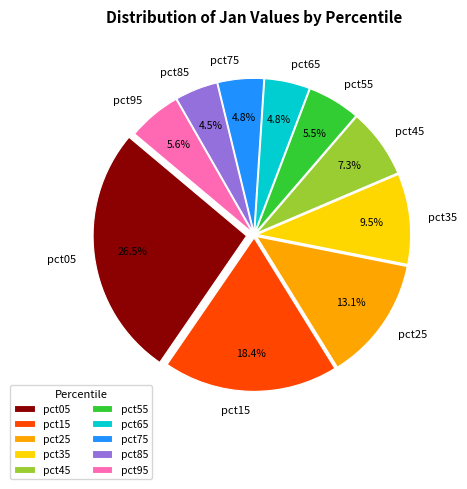

Does pct65 account for over 50% of the chart?

No